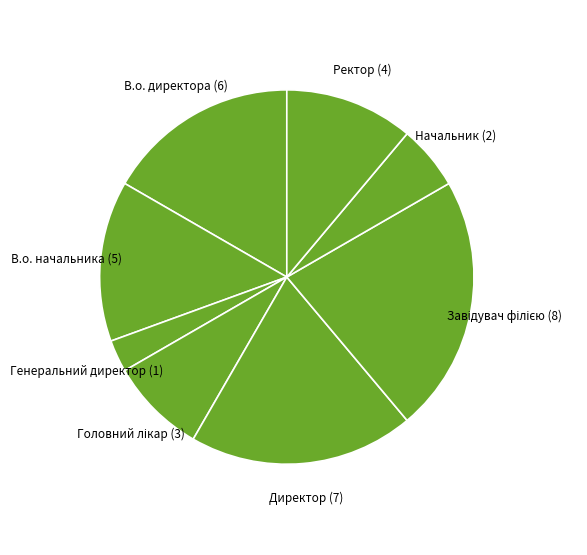

How many segments does this pie chart have?

8